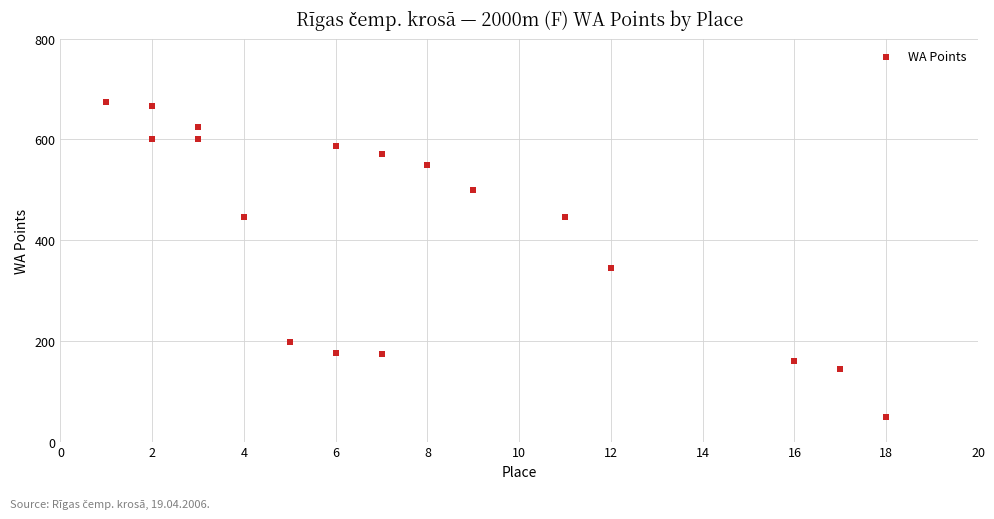

What is the range of Y values (max minus min)?

627